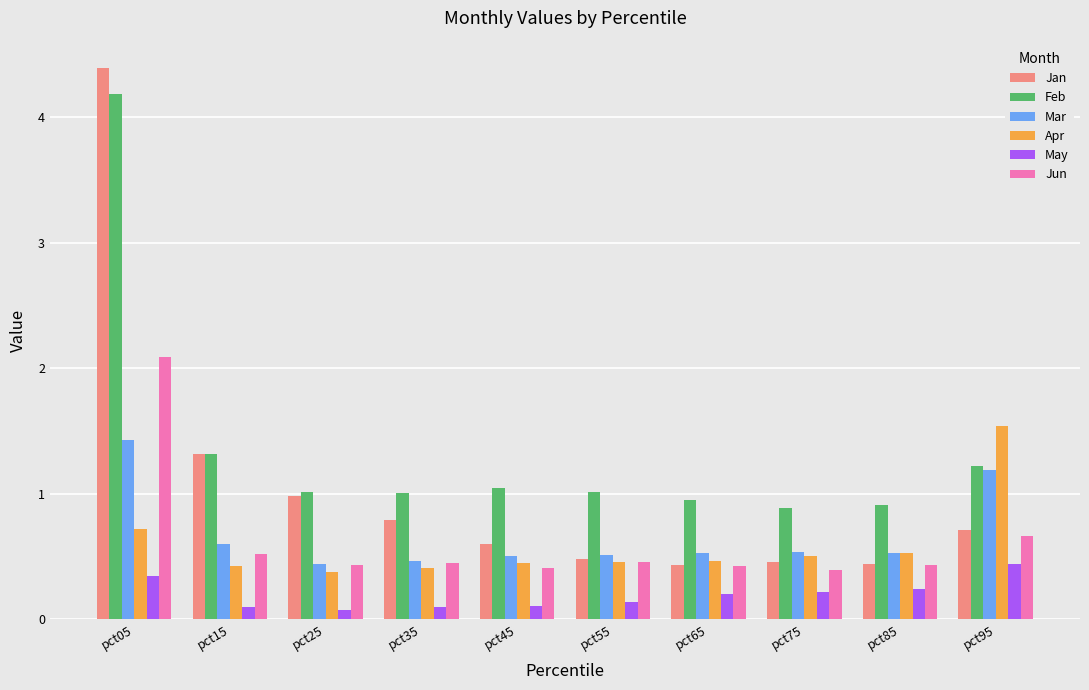

Which category has the highest value across all series?

pct05